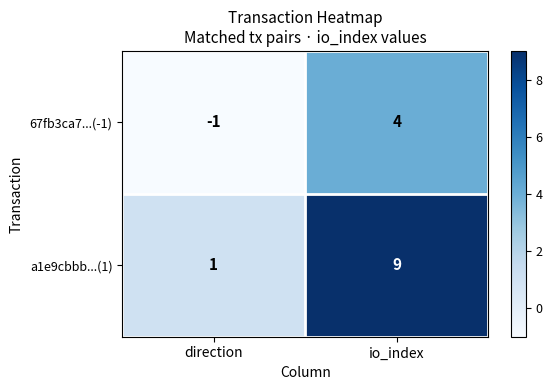

How many distinct data groups are displayed?

2